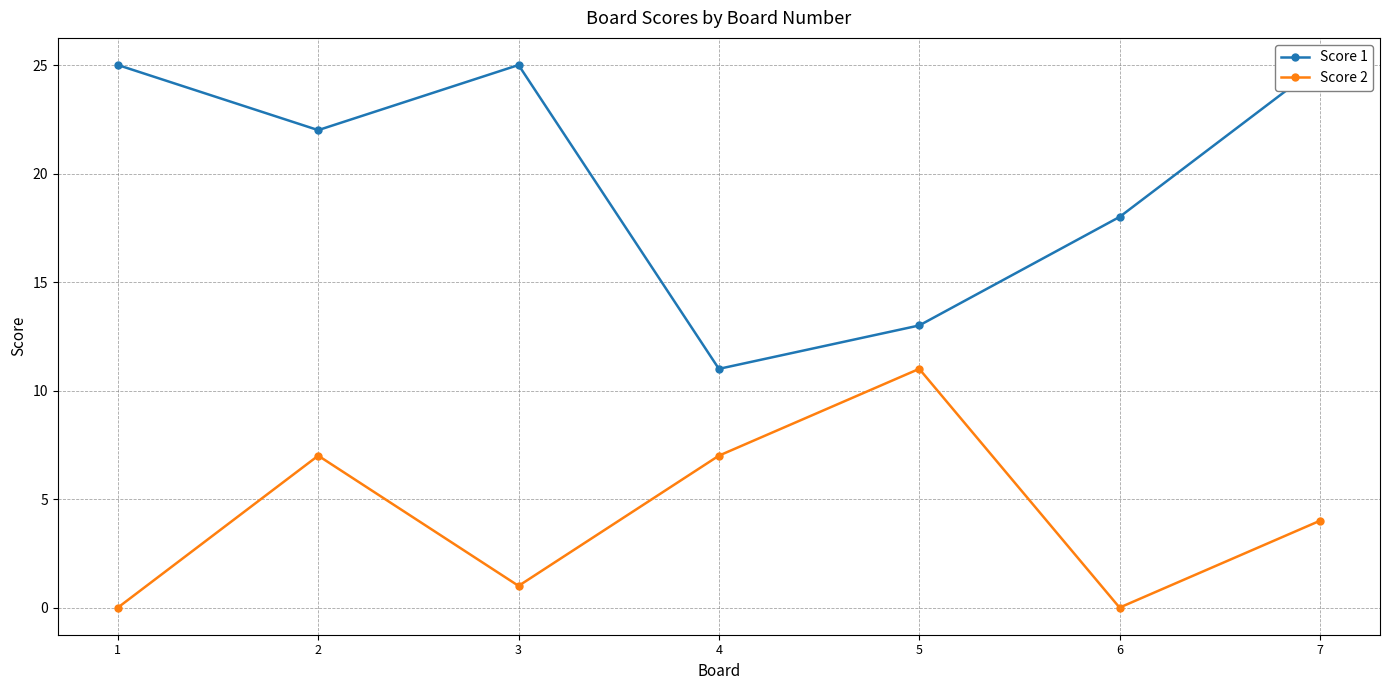

True or false: Score 2 and Score 1 cross at least once.

False